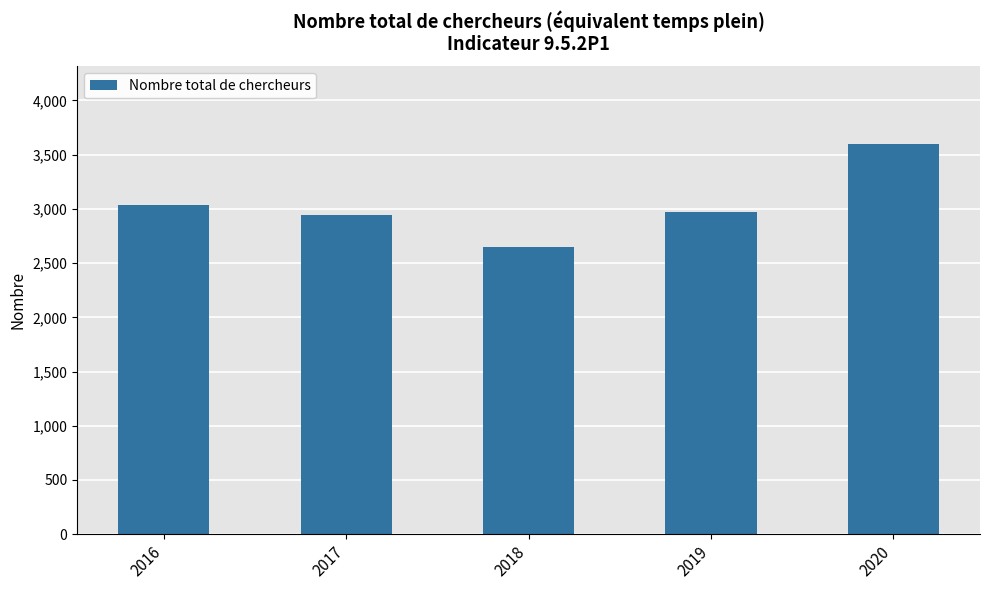

Reading right to left, what are all the values shown in this chart?

3595	2972	2647	2942	3032